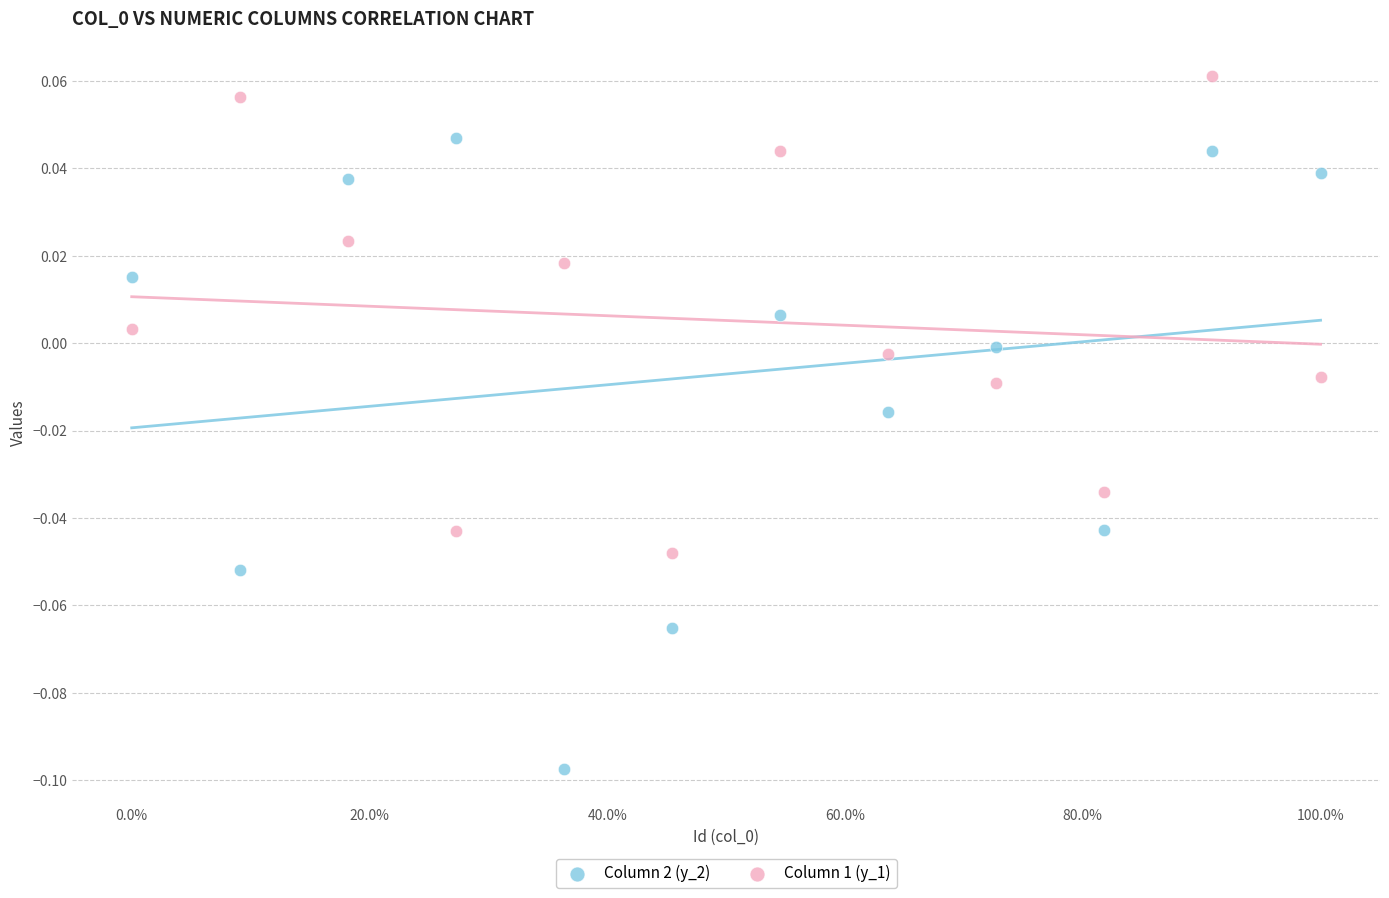

Which series contains the lowest Y value?

Column 2 (y_2)